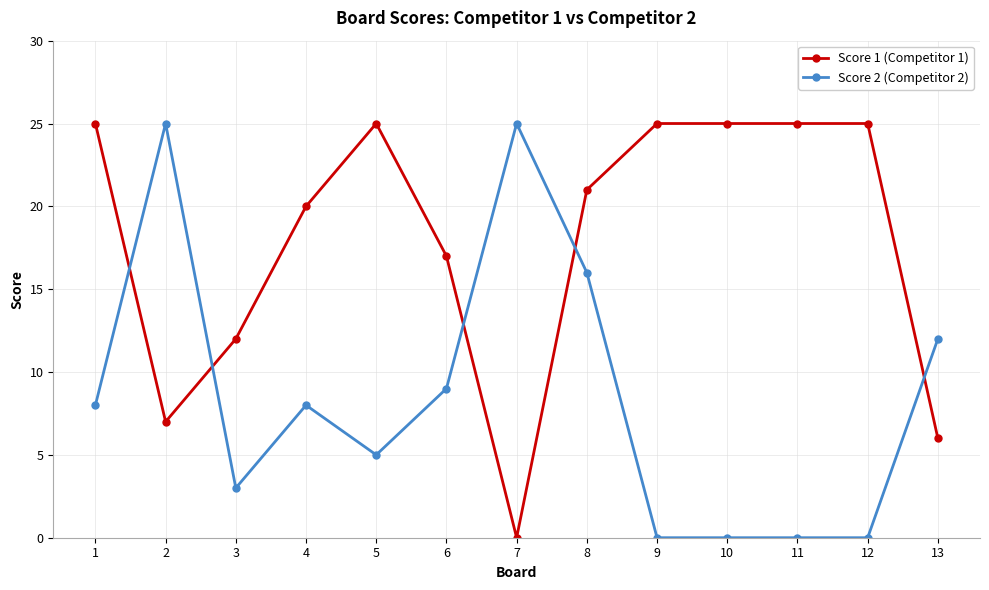

True or false: Score 2 (Competitor 2) and Score 1 (Competitor 1) intersect in this chart.

True